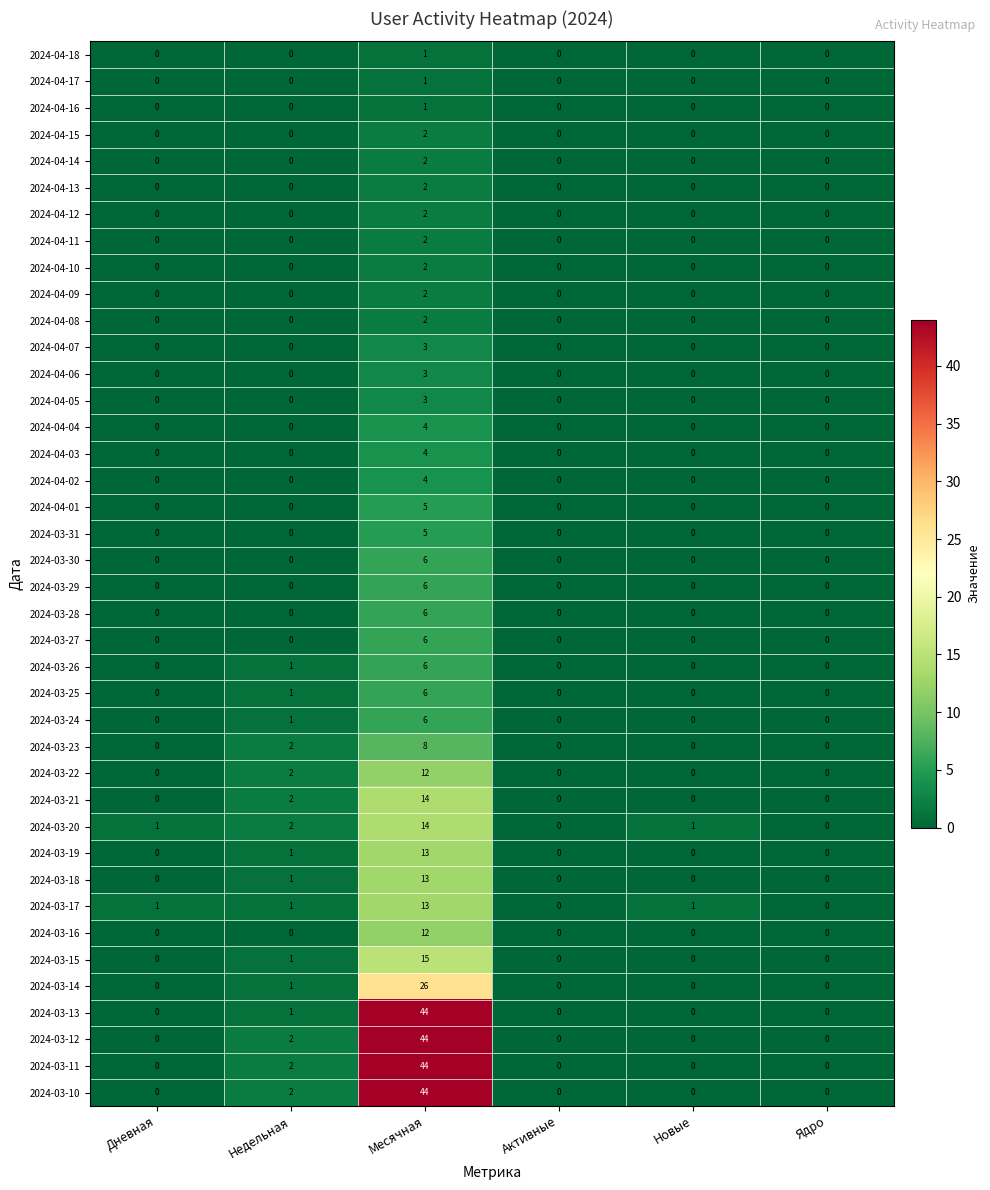

Which category has the highest value in the 2024-03-20 series?

Месячная